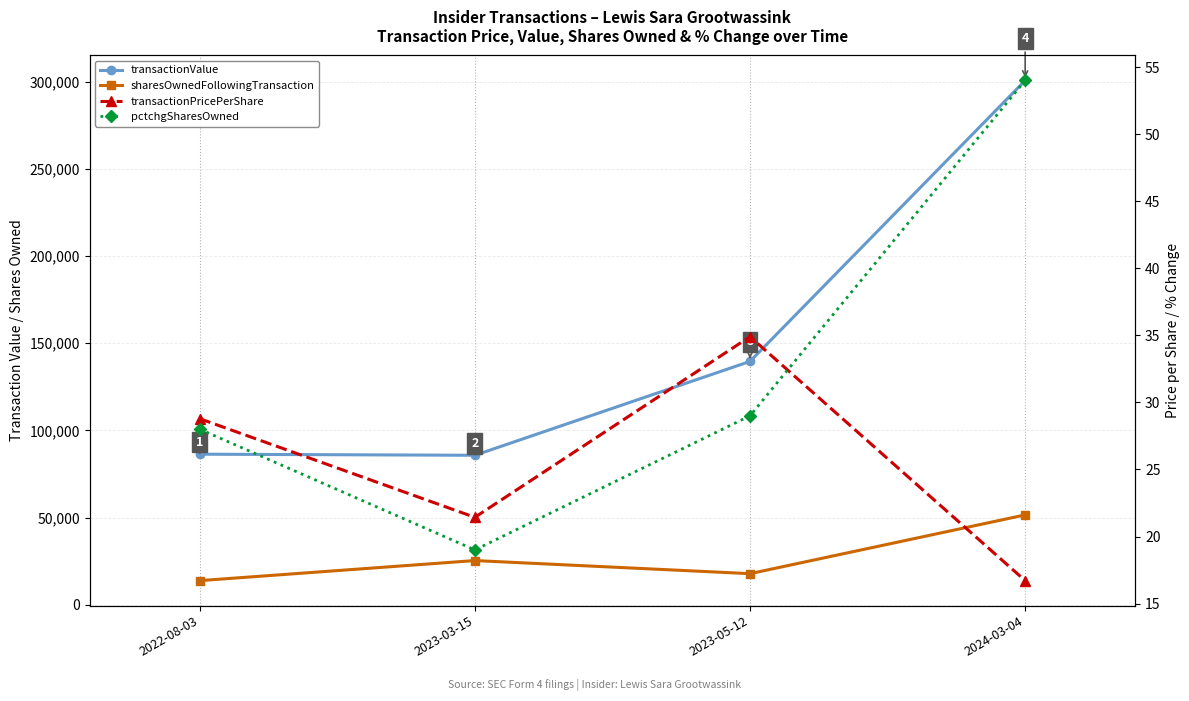

What is the difference between the second highest and minimum values in the pctchgSharesOwned series?

10.0